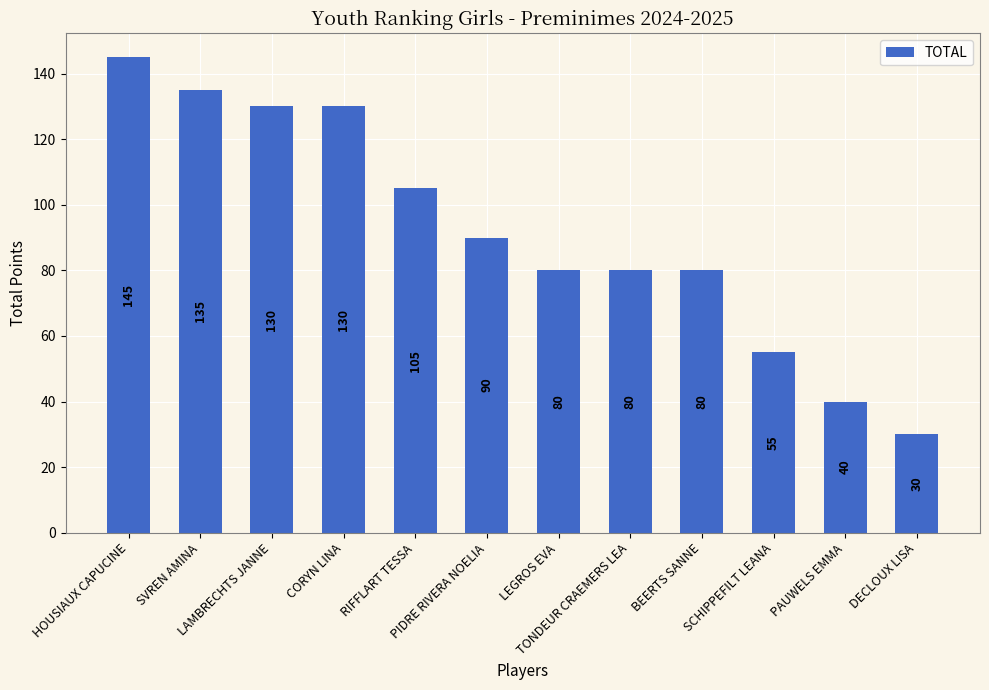

What is the ratio of the value at CORYN LINA to the value at LAMBRECHTS JANNE?

1.0